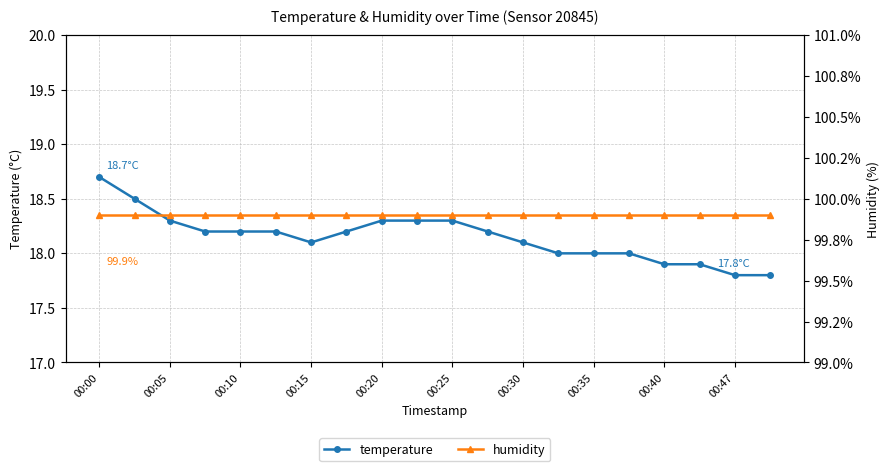

Rank the series by their average value, from highest to lowest.

humidity, temperature